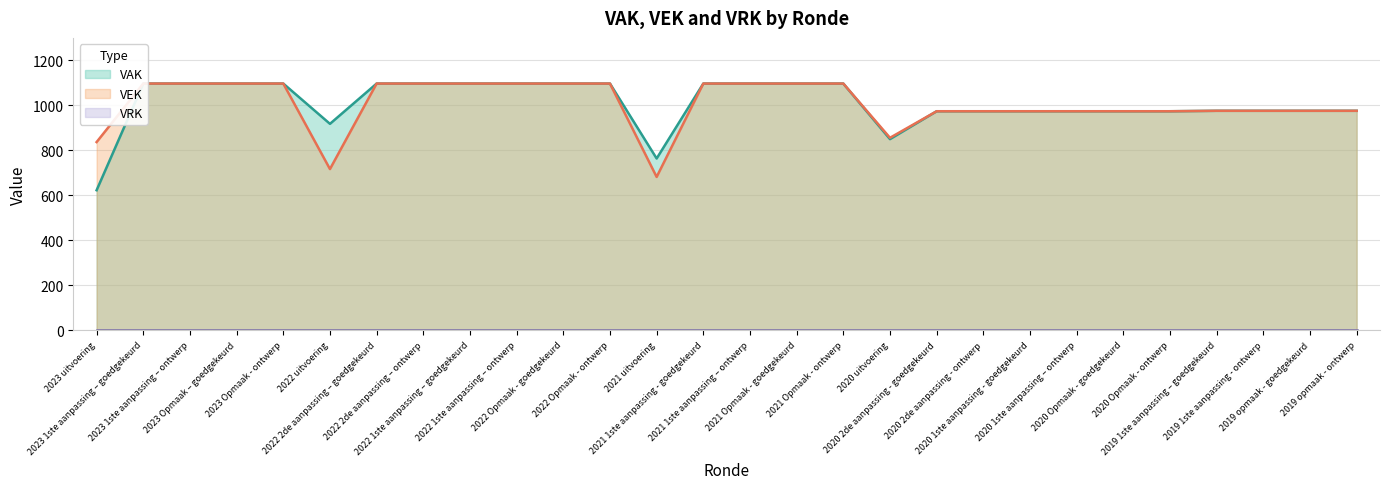

Which series has the largest total across all categories?

VAK